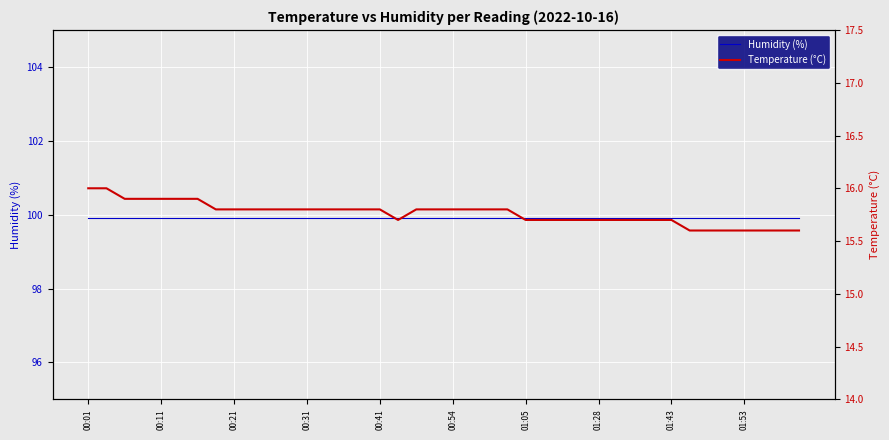

Between 00:11 and 00:41, which series saw the biggest shift?

Temperature (°C)